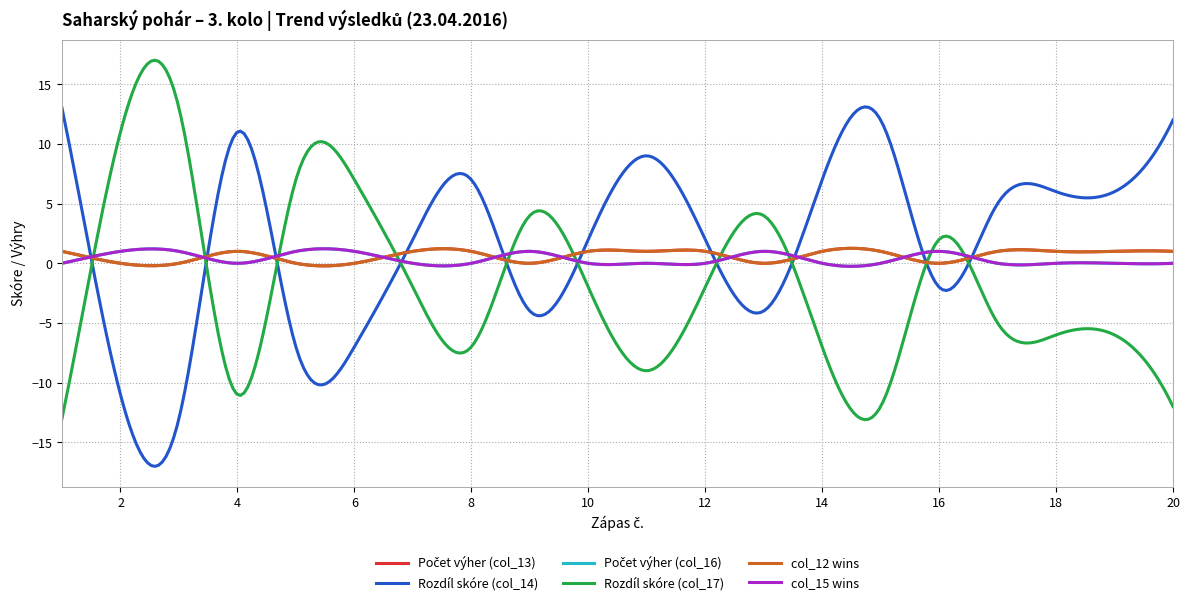

Is this an area chart (filled region under the line)?

No